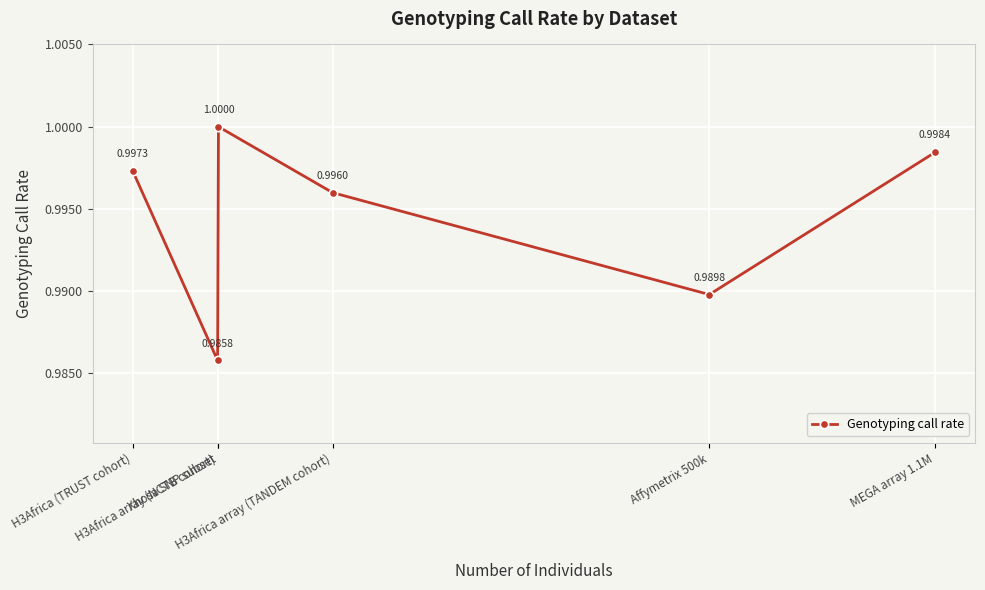

Reading left to right, extract all data points from this chart.

1.0	1.0	1.0	1.0	1.0	1.0